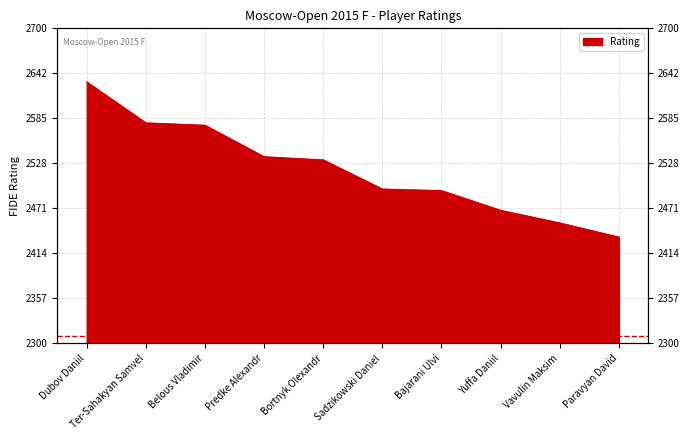

True or false: there are more than 2 points higher than both neighbors.

False